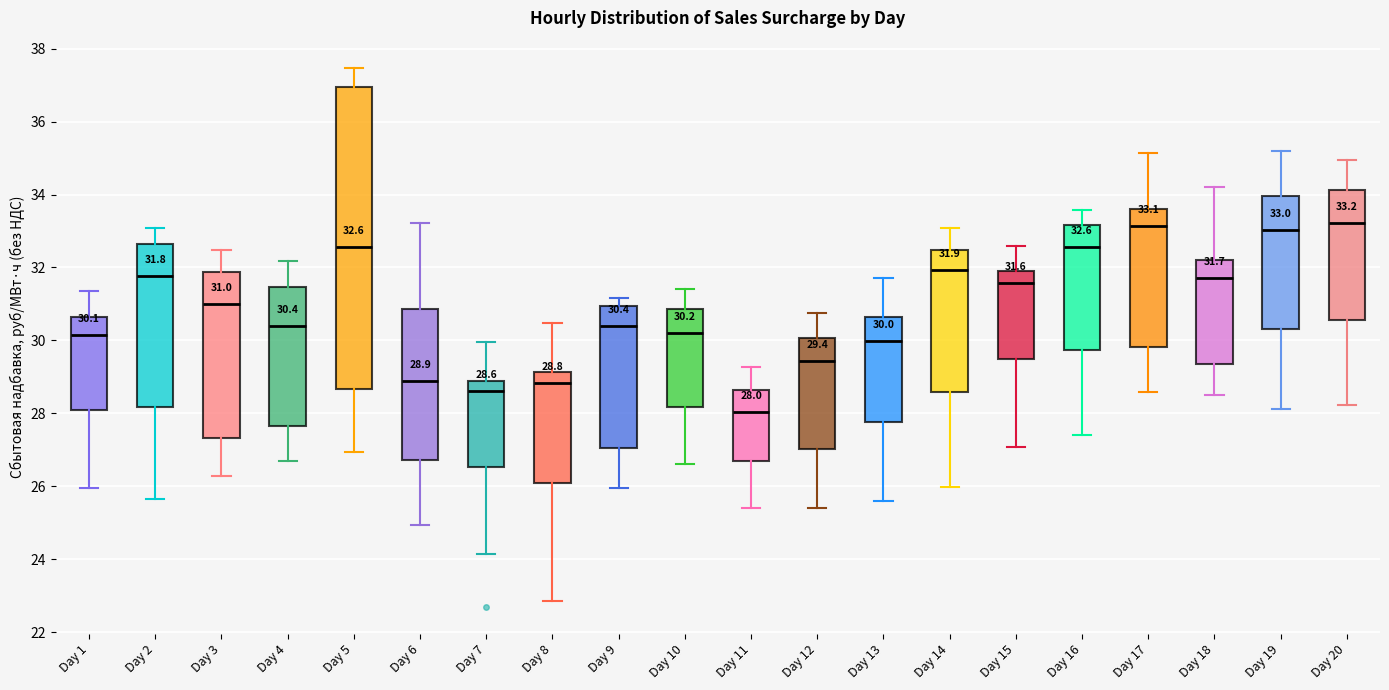

Which box is the tallest, from its lower edge to its upper edge?

Day 5